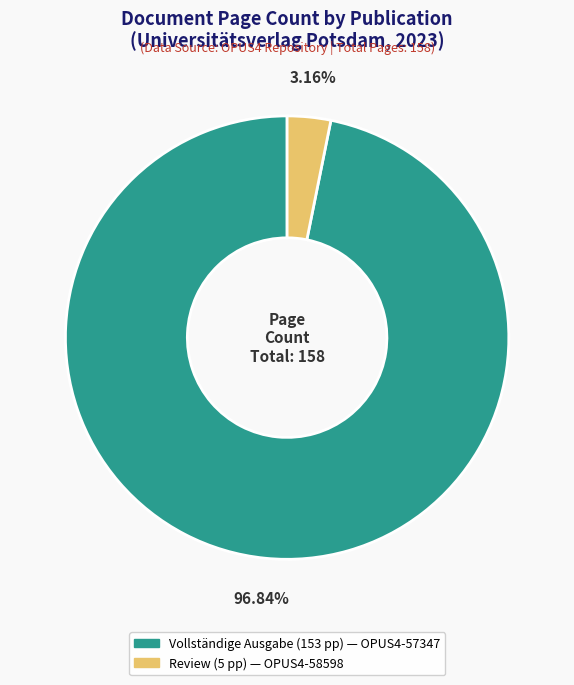

Is there a majority slice in this chart?

Yes